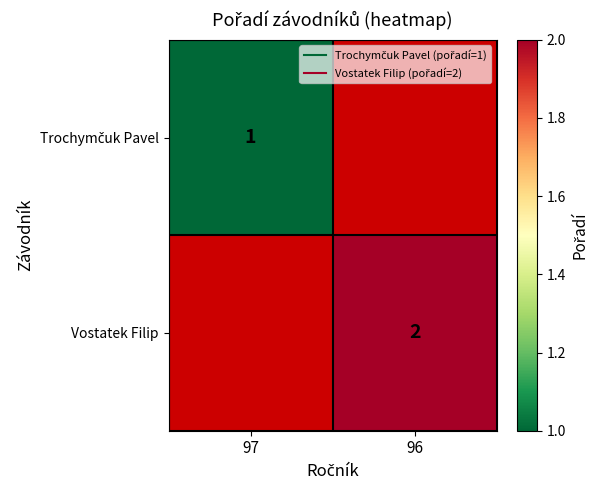

Which category has the lowest value in the Trochymčuk Pavel series?

97